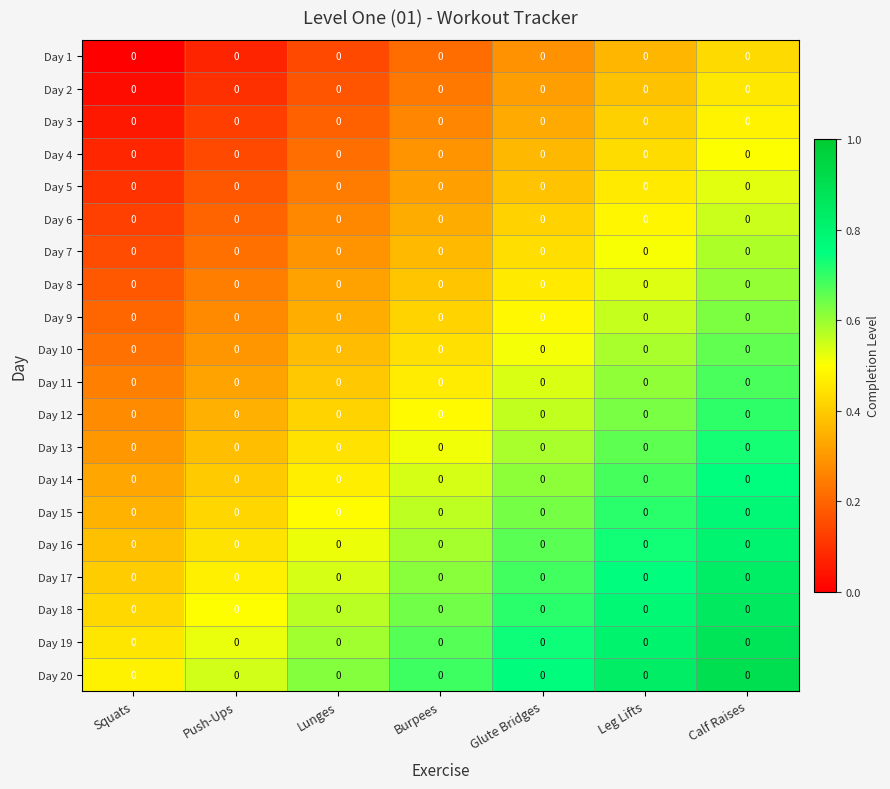

What is the difference between the second highest and minimum values in the Day 20 series?

0.4